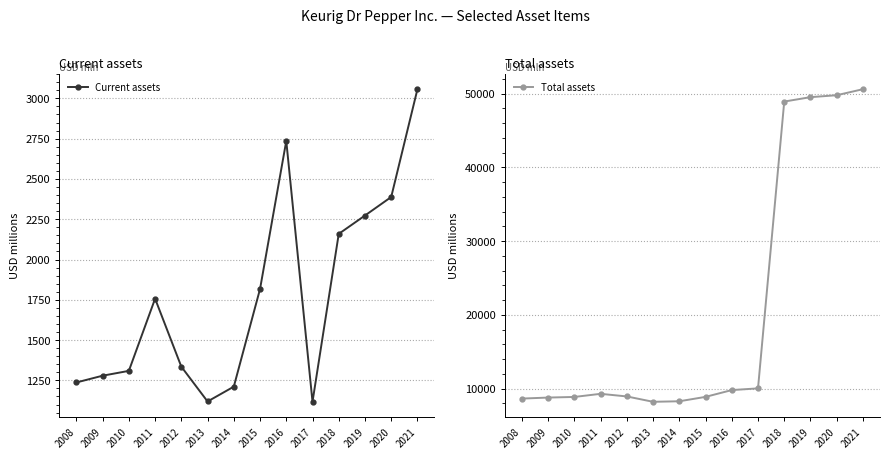

Which series changed the most between 2010 and 2021?

Total assets